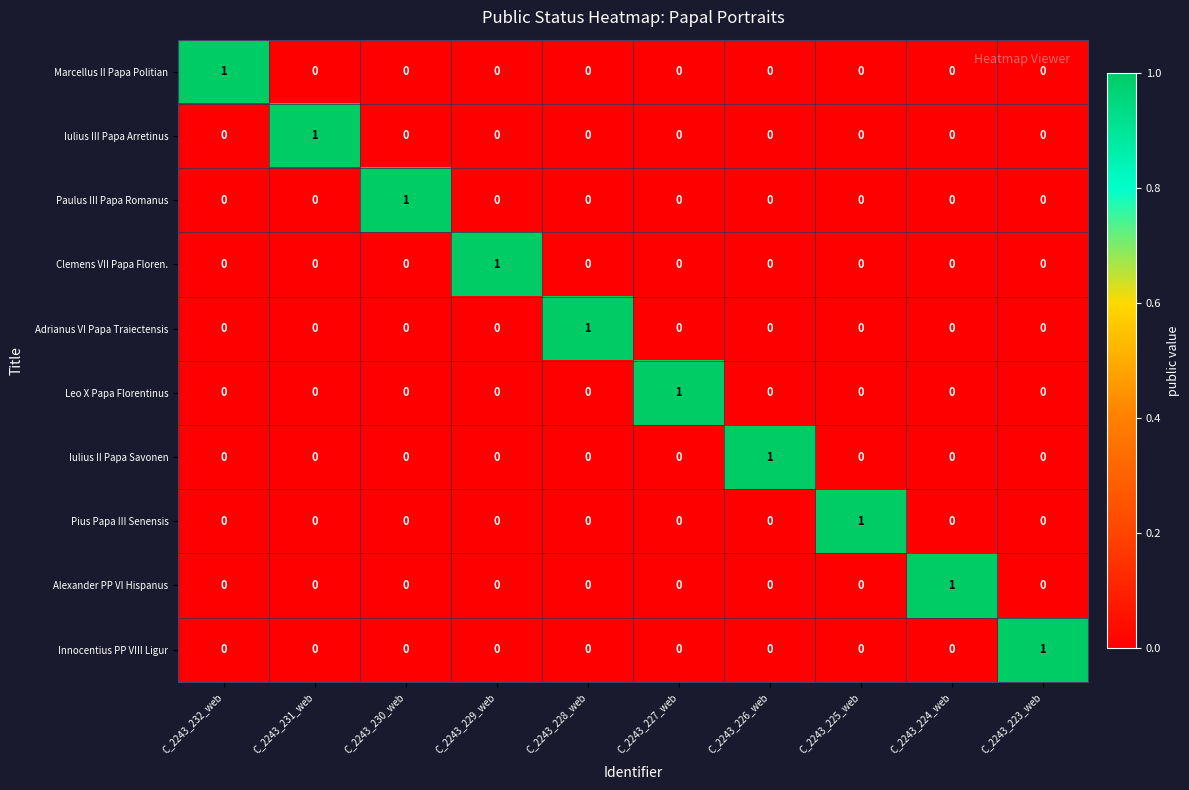

True or false: Iulius III Papa Arretinus has a value of 0 at C_2243_232_web.

True